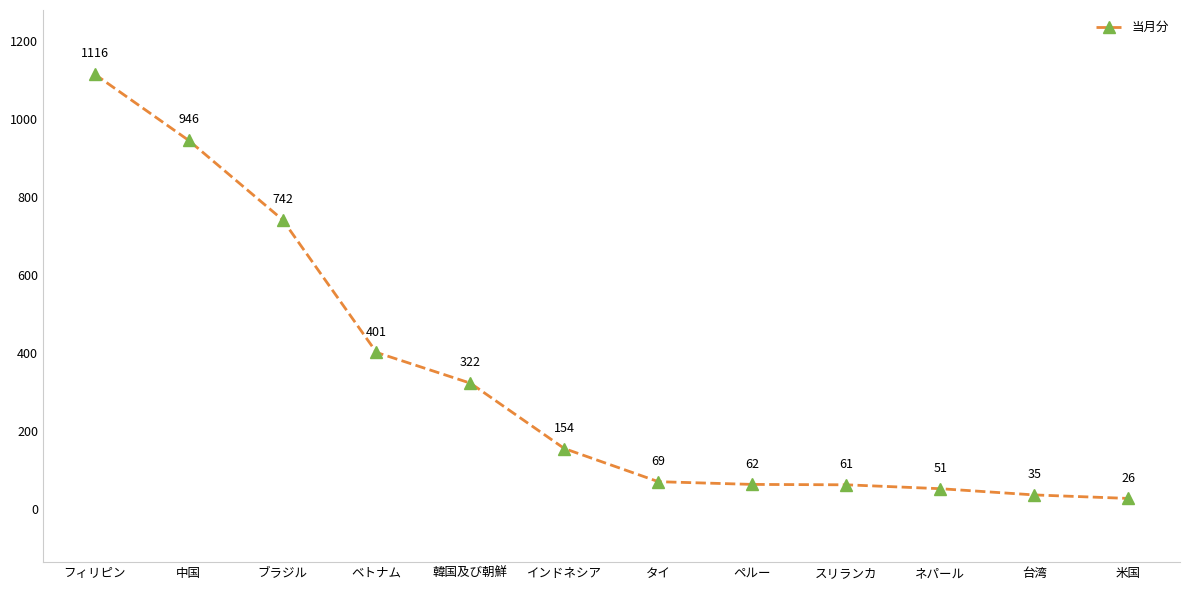

What is the smallest value displayed?

26